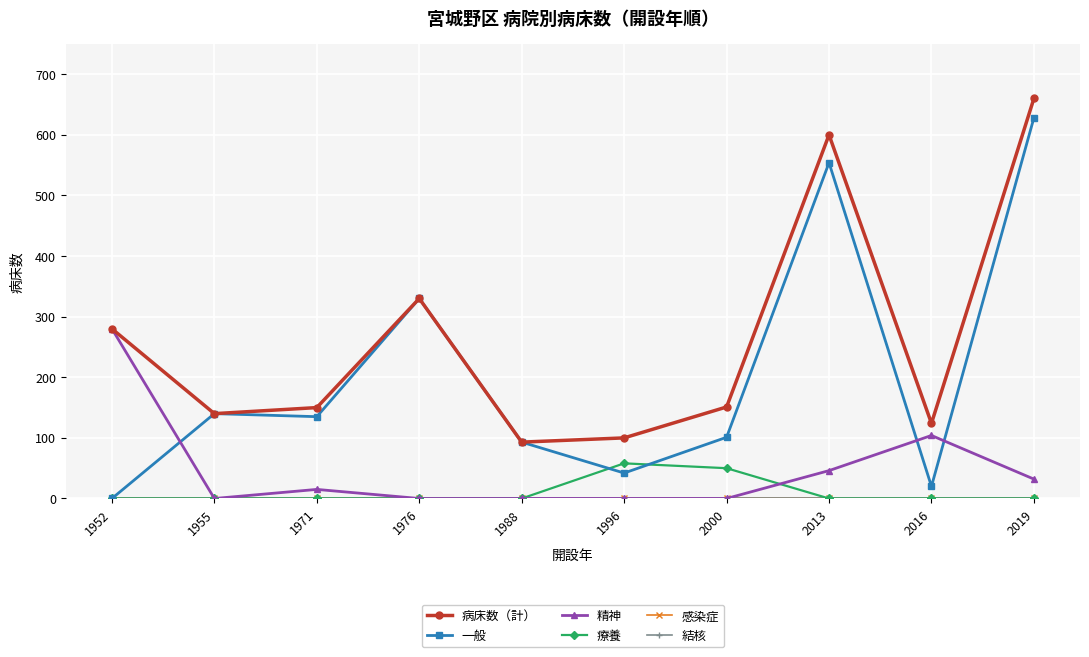

How many lines are shown in the chart?

6